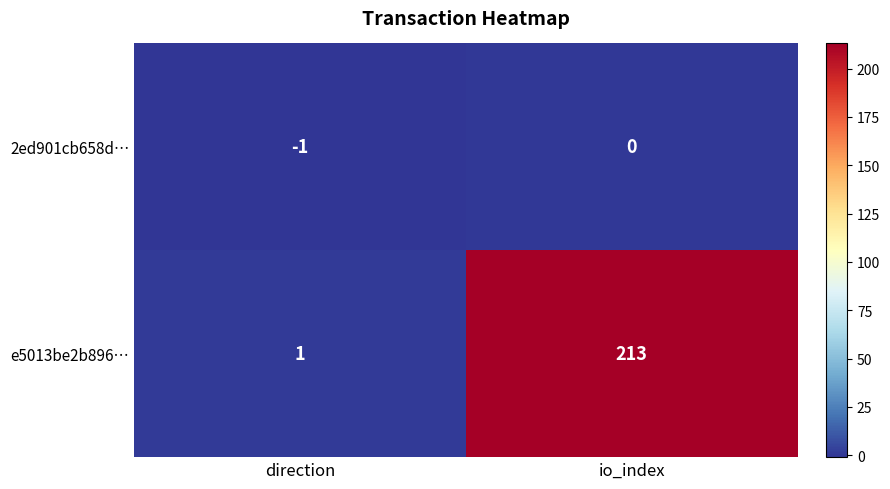

Which category has the highest value across all series?

io_index